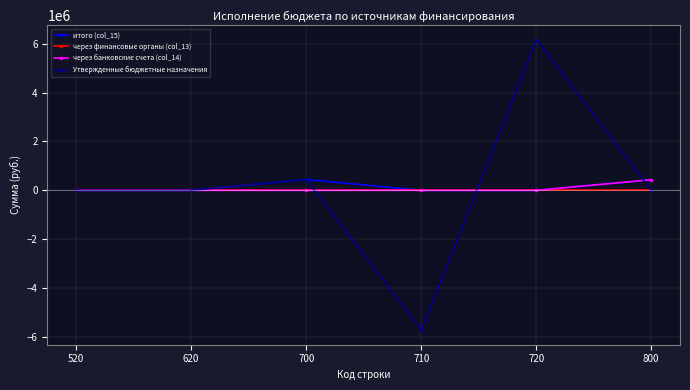

Between 710 and 800, which series saw the biggest shift?

Утвержденные бюджетные назначения